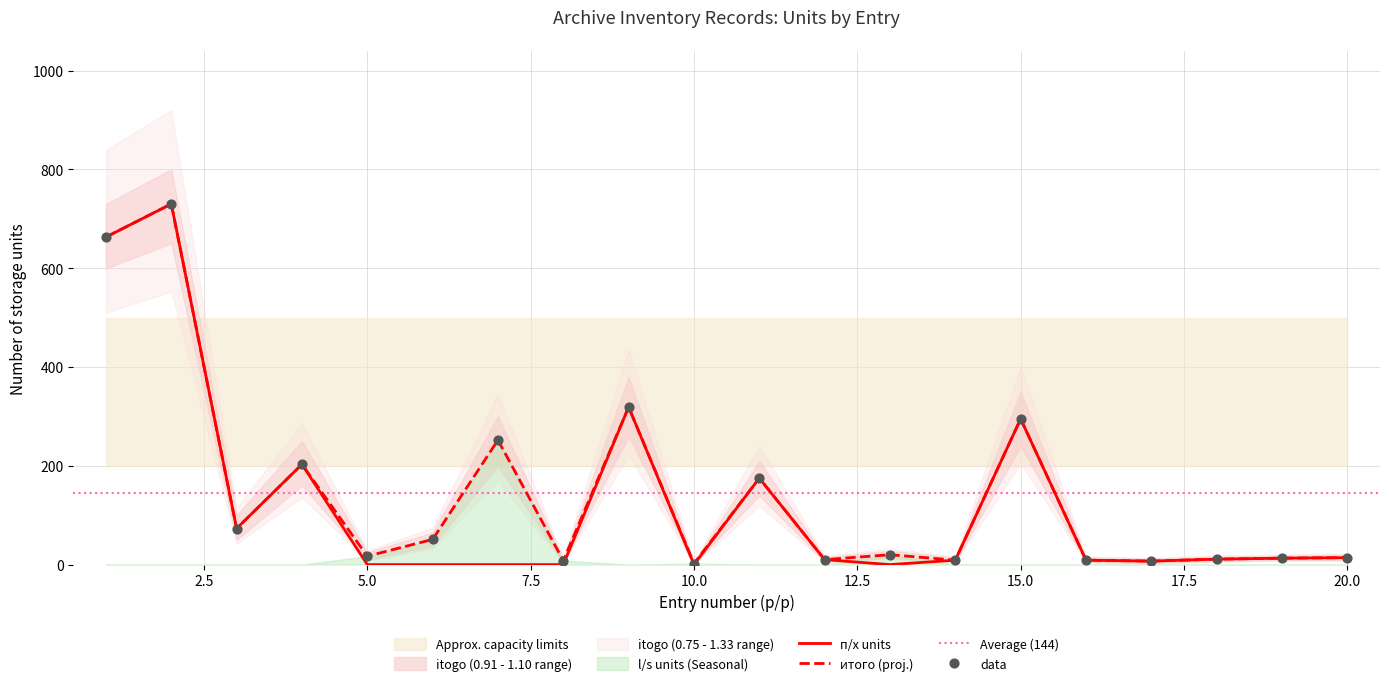

Which series has the largest total across all categories?

itogo